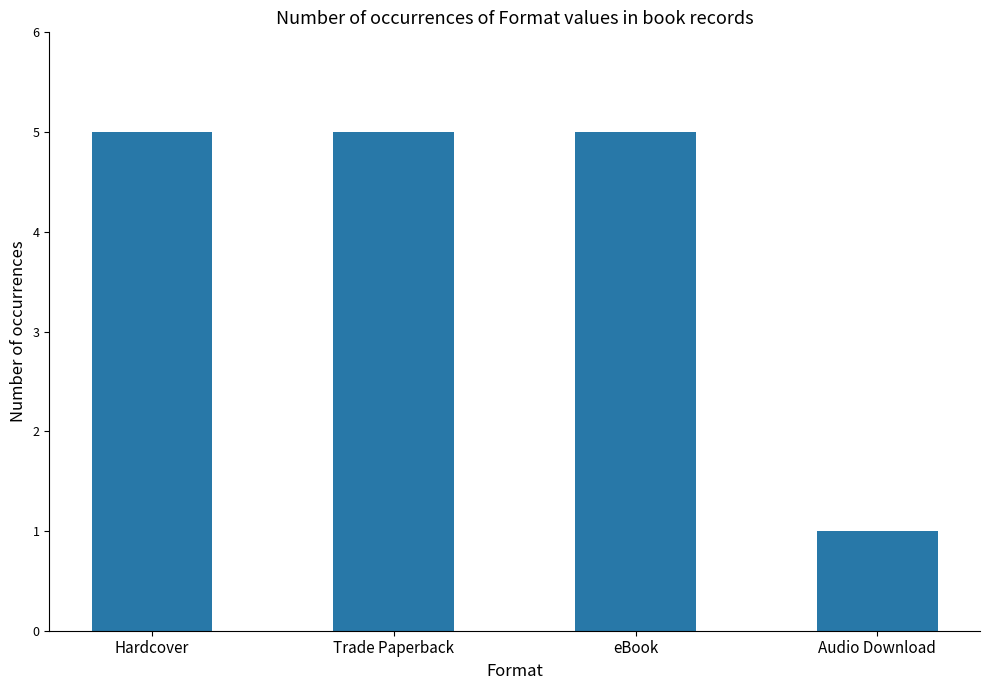

Which category has the lowest value across all series?

Audio Download